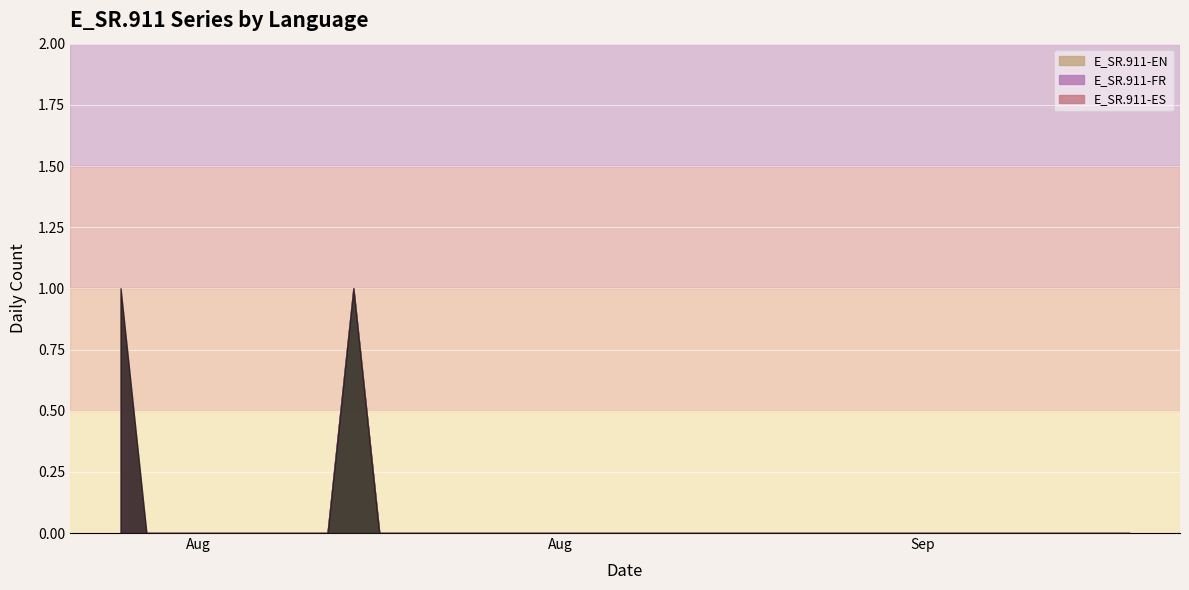

Reading left to right, list all the values displayed in this chart.

E_SR.911-EN: 0	0	0	0	0	0	0	0	0	1	0	0	0	0	0	0	0	0	0	0	0	0	0	0	0	0	0	0	0	0	0	0	0	0	0	0	0	0	0	0
E_SR.911-ES: 1	0	0	0	0	0	0	0	0	0	0	0	0	0	0	0	0	0	0	0	0	0	0	0	0	0	0	0	0	0	0	0	0	0	0	0	0	0	0	0
E_SR.911-FR: 0	0	0	0	0	0	0	0	0	0	0	0	0	0	0	0	0	0	0	0	0	0	0	0	0	0	0	0	0	0	0	0	0	0	0	0	0	0	0	0